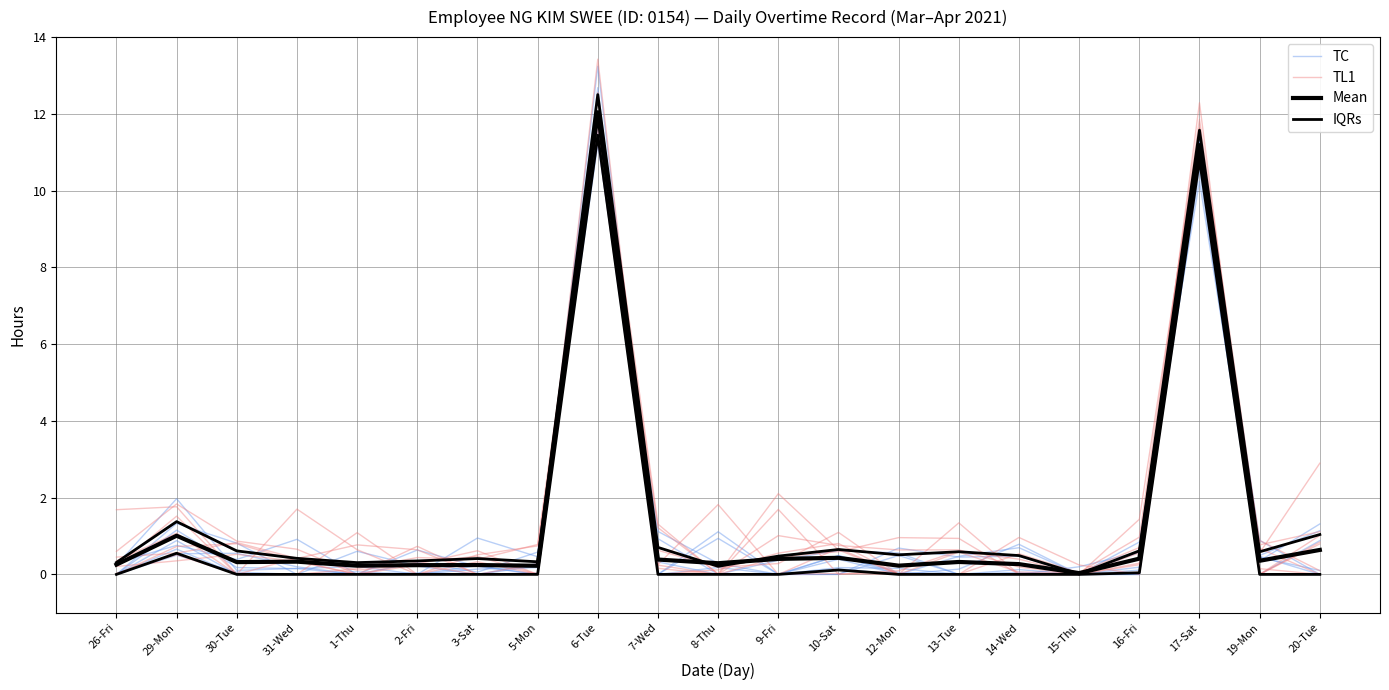

Which series has the largest total across all categories?

TL1